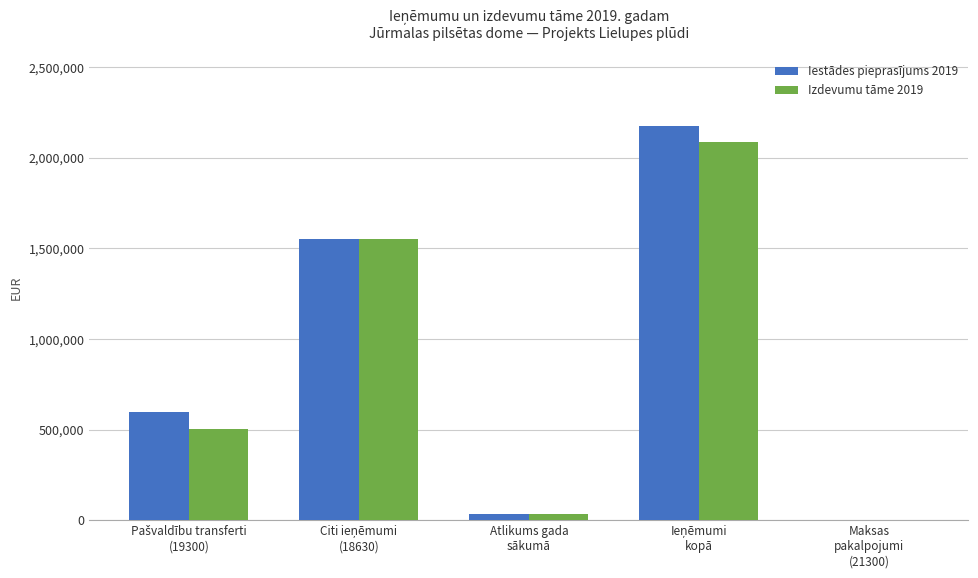

Which series has the largest total across all categories?

Iestādes pieprasījums 2019